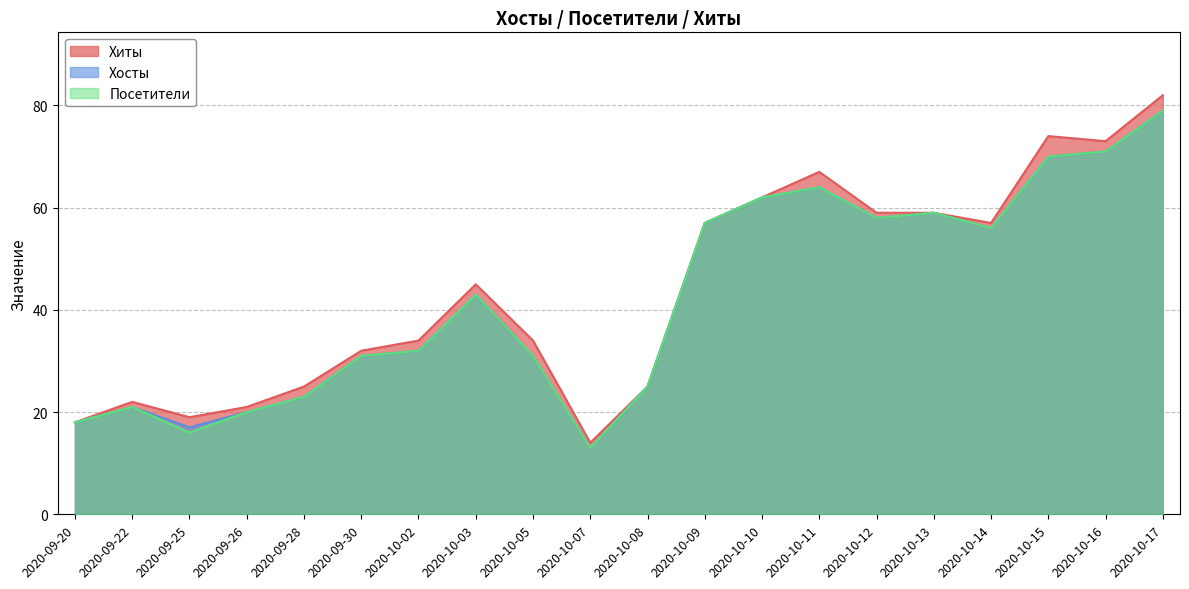

What is the difference between the Посетители values at 2020-10-09 and 2020-09-20?

39